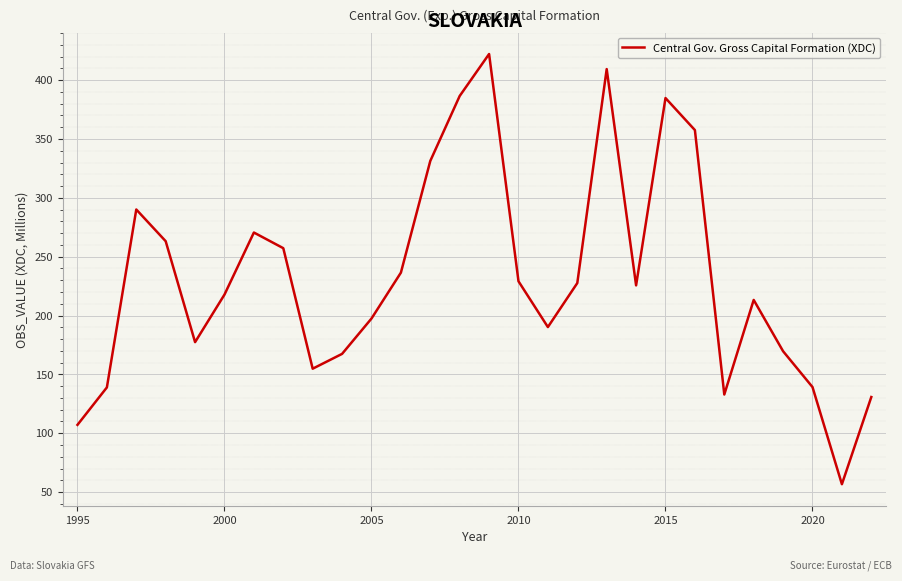

What is the maximum value shown in the chart?

422.2